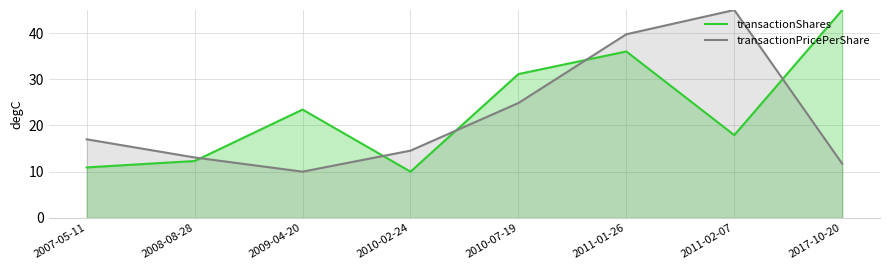

The transactionShares series shows 2.5 at 2008-08-28. True or false?

False